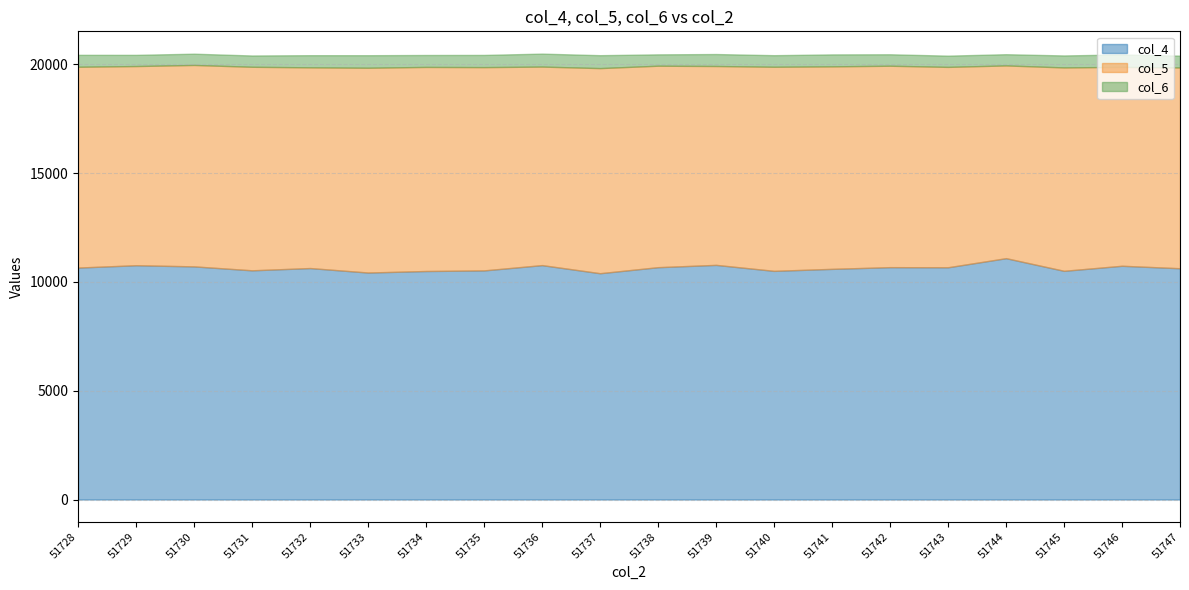

Does the chart display data point markers on the line(s)?

No